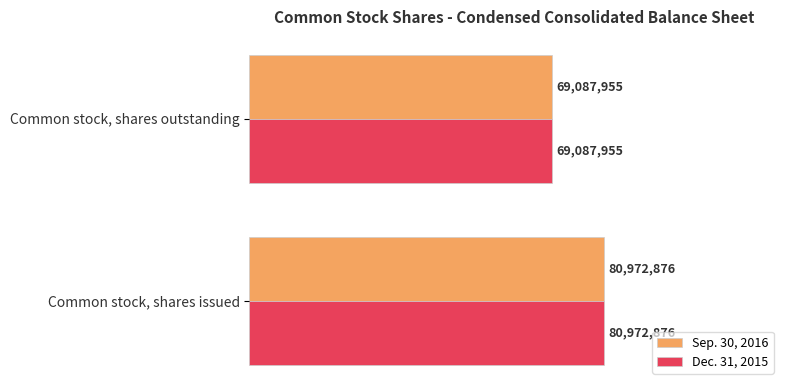

What are all the series names shown in the legend?

Sep. 30, 2016, Dec. 31, 2015